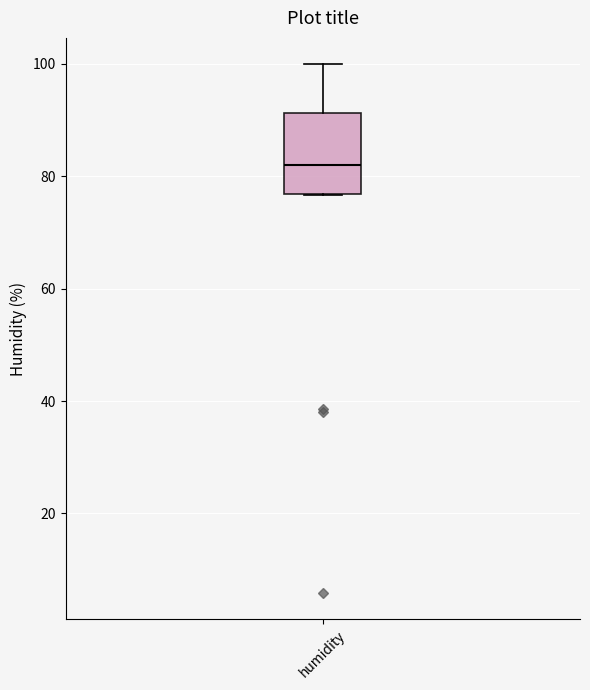

Read this box plot against the y-axis: the position of the median line, the range covered by the box, and the ends of both whiskers. The values are not printed on the chart, so give them approximately, as read against the axis.

median 82, box 76 to 92, whiskers 76 to 100